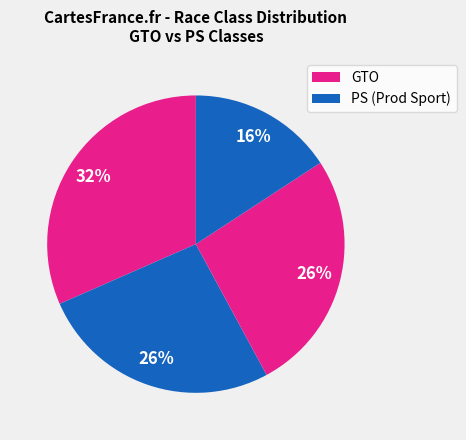

How many segments does this pie chart have?

4